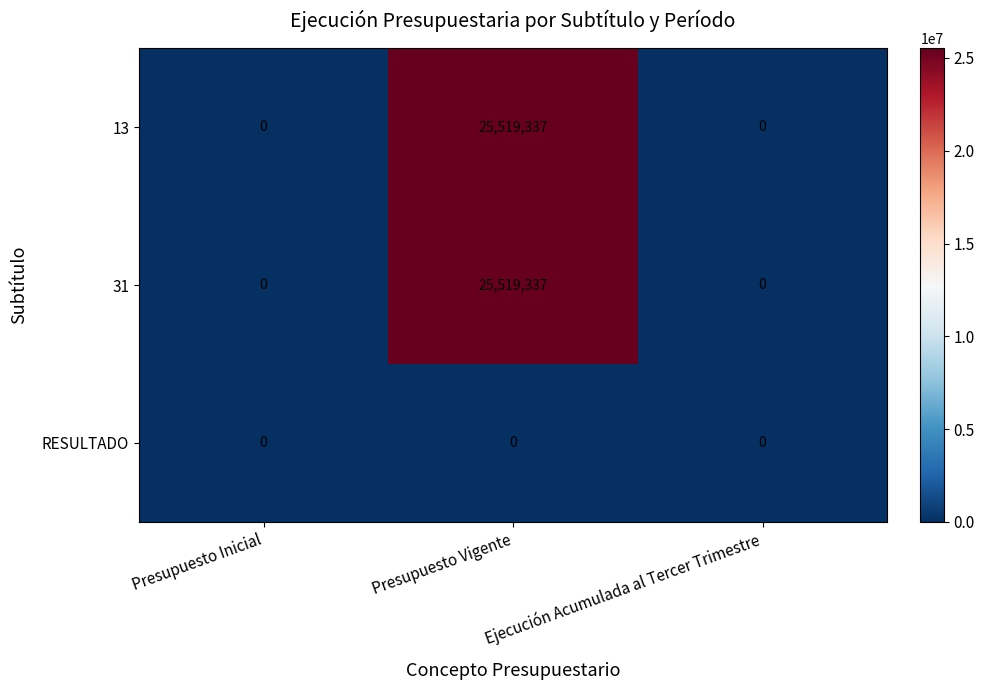

How many series are shown in this chart?

3